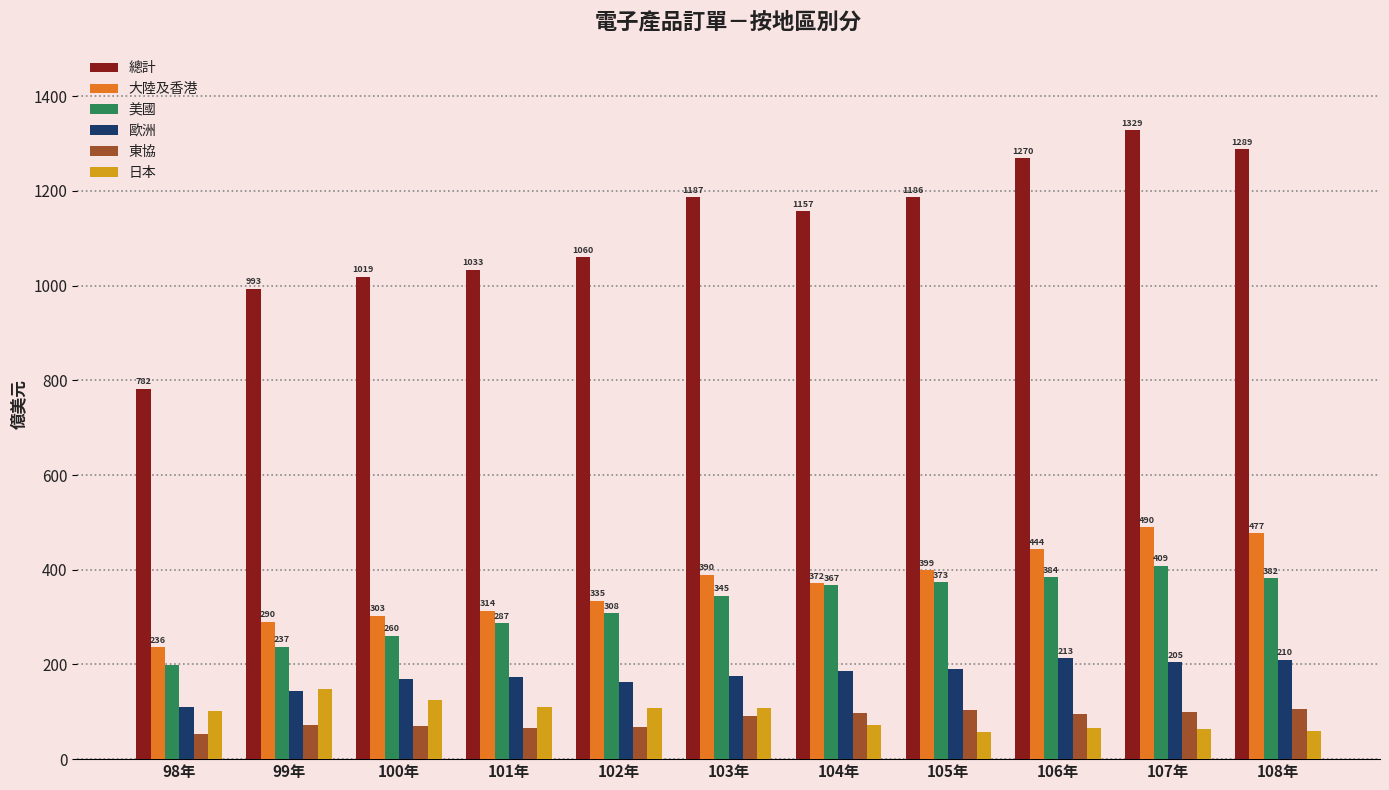

Which series has the largest total across all categories?

總計